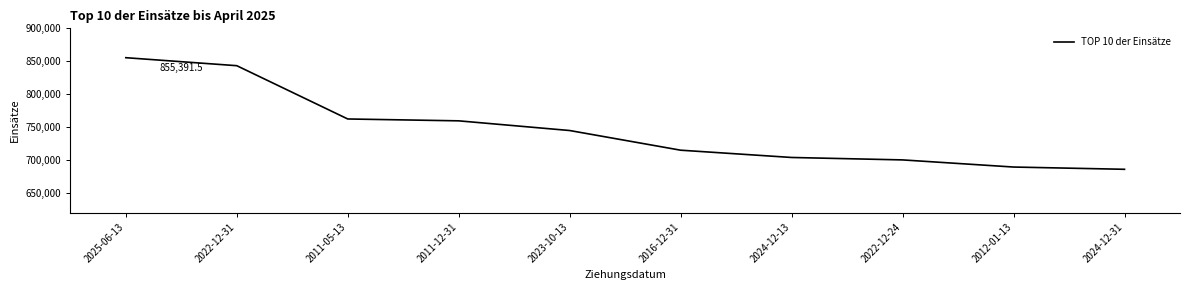

Reading left to right, what are all the values shown in this chart?

855391.5	843241.5	762298.5	759462.0	744747.0	714864.0	703806.0	700102.5	689272.5	685843.5